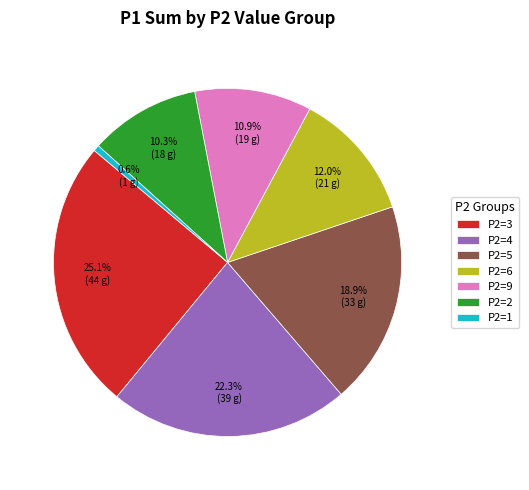

Between P2=2 and P2=5, which is larger?

P2=5